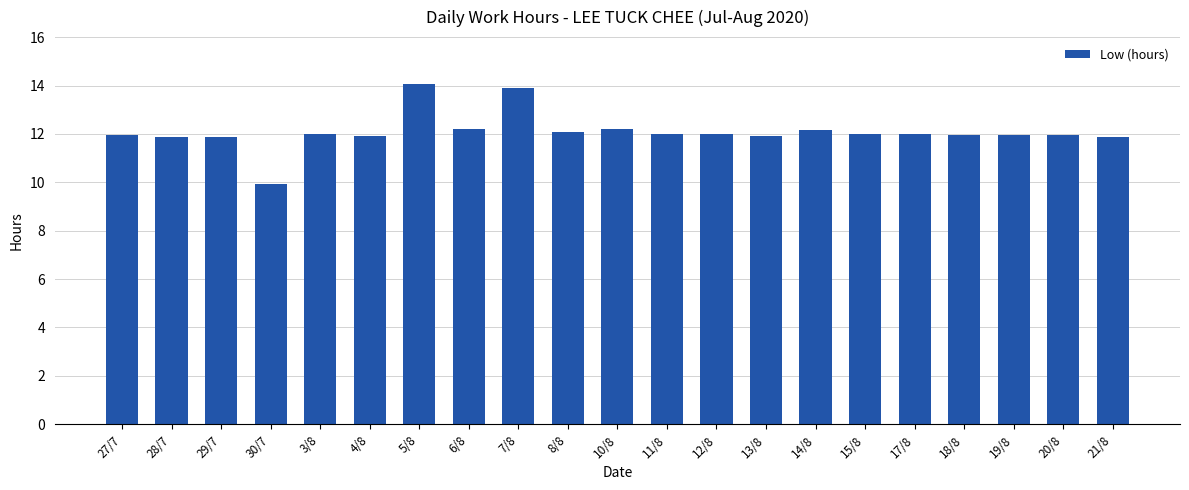

True or false: the data shows 3.0 at 11/8.

False